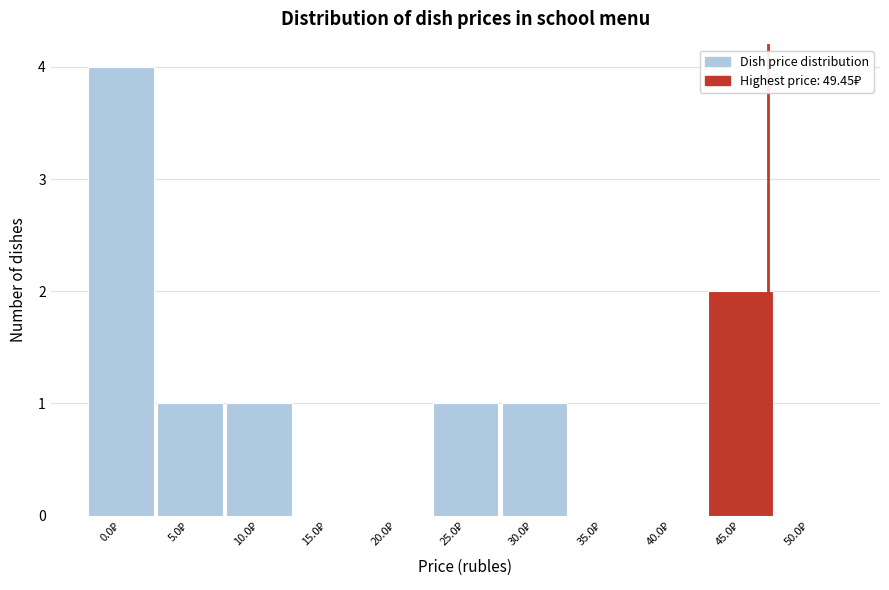

What is the sum of all values?

10